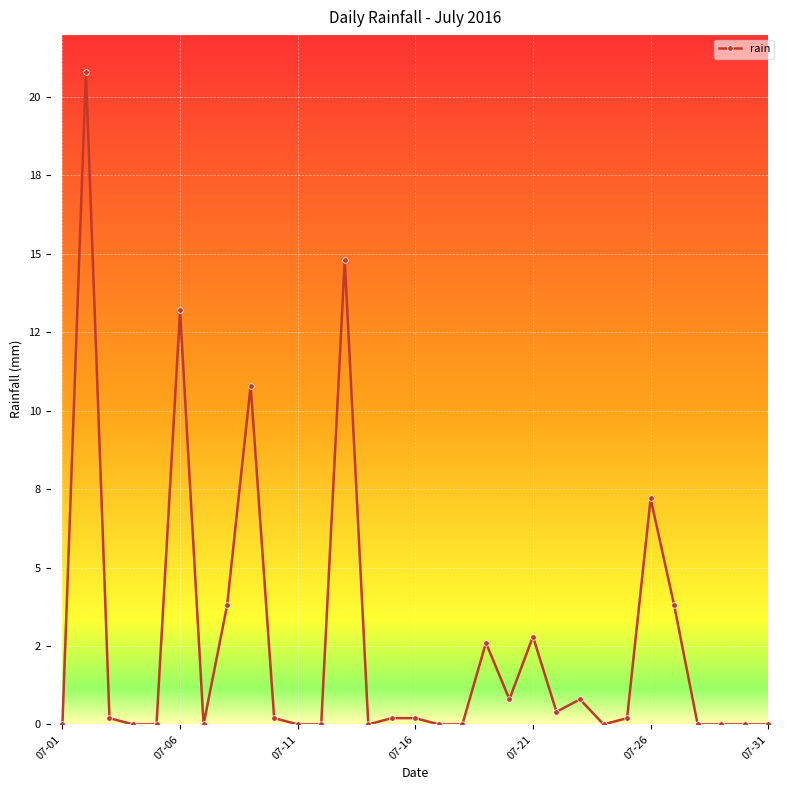

What is the difference between the maximum and minimum values?

20.8